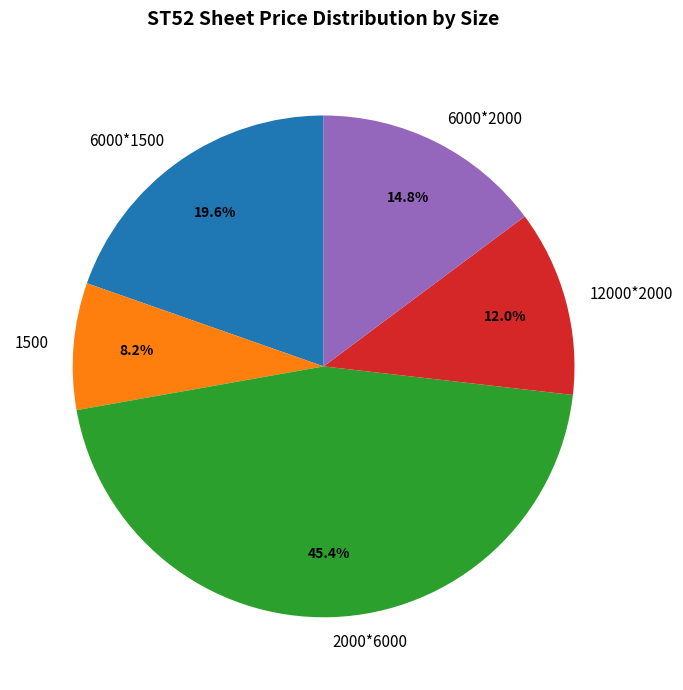

What is the smallest slice in the pie chart?

1500